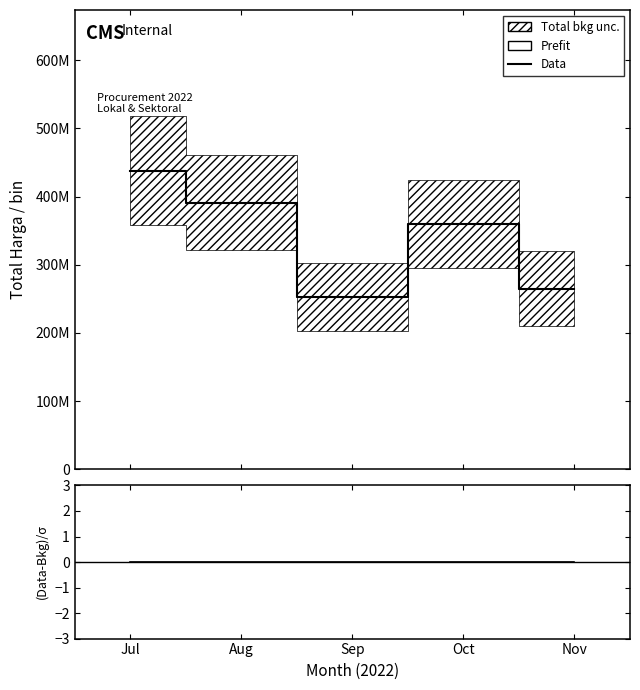

Is it true that Data equals 359853000 at Oct?

True